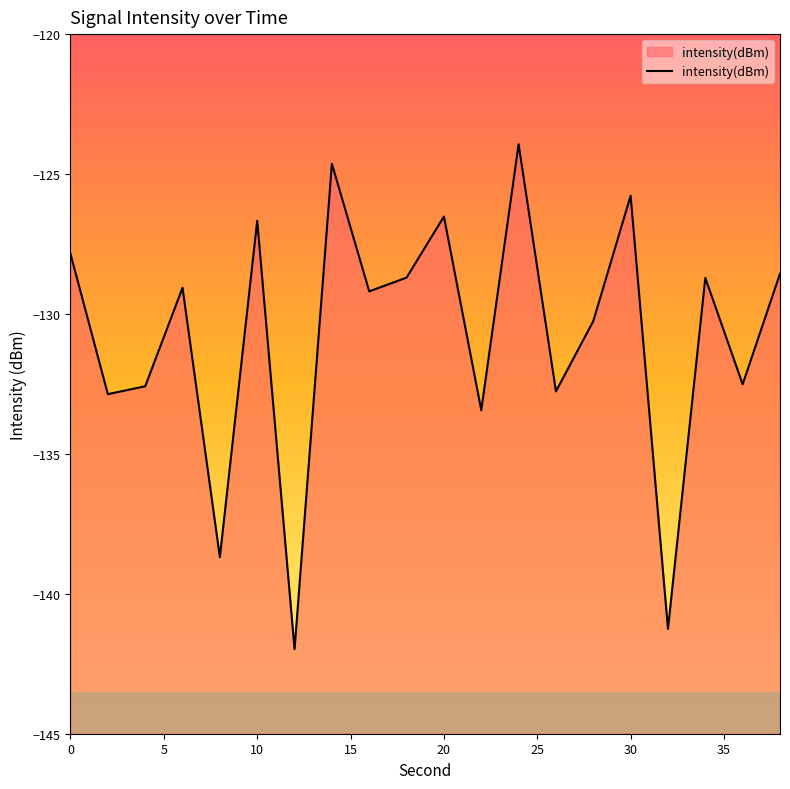

What is the maximum value shown in the chart?

-123.9